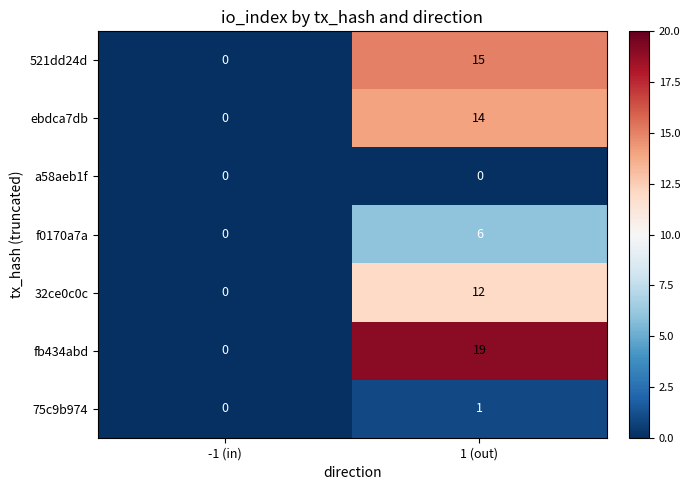

How many positive values does the f0170a7a series have?

1